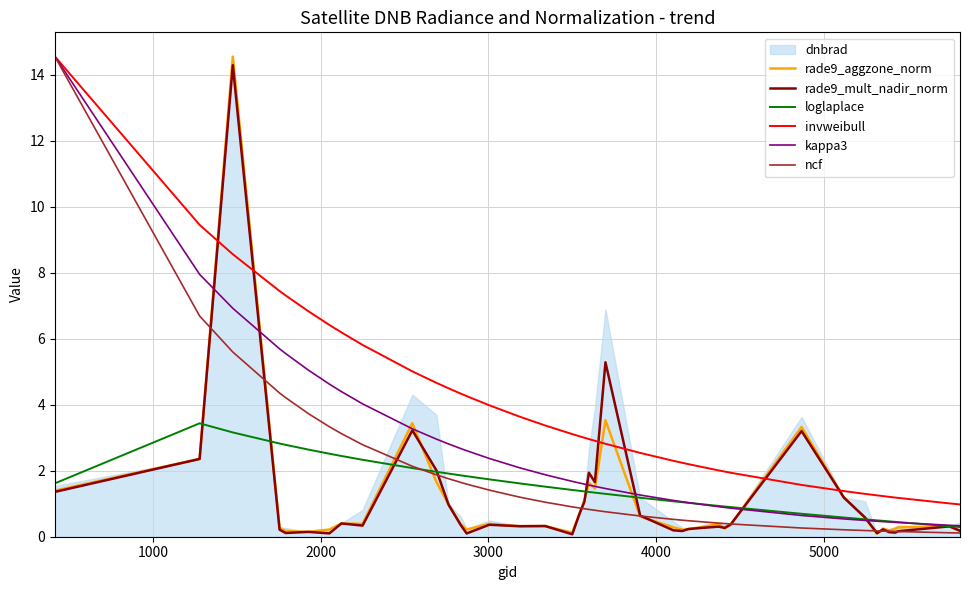

What is the highest value of the kappa3 series?

14.5